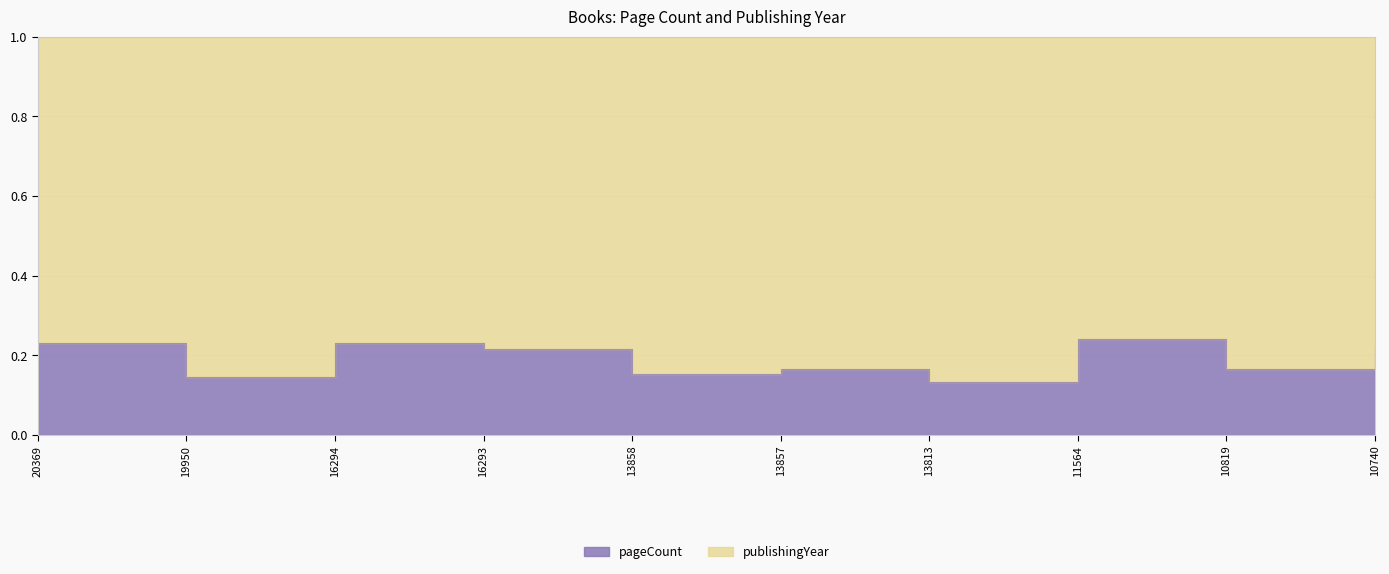

What is the maximum value shown in the chart?

0.2